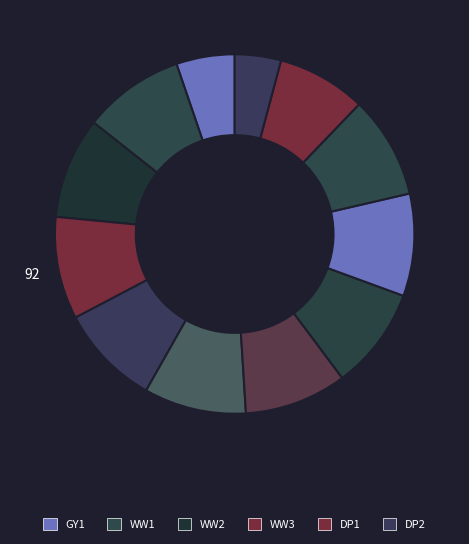

How many slices are in this pie chart?

12